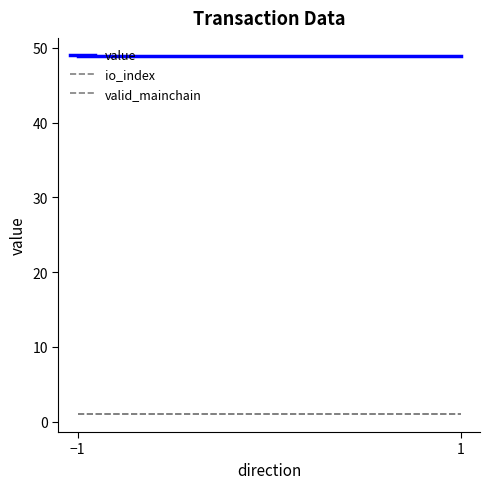

Reading left to right, what are all the values shown in this chart?

value: −1=48.9	1=48.9
io_index: −1=1.0	1=1.0
valid_mainchain: −1=1.0	1=1.0